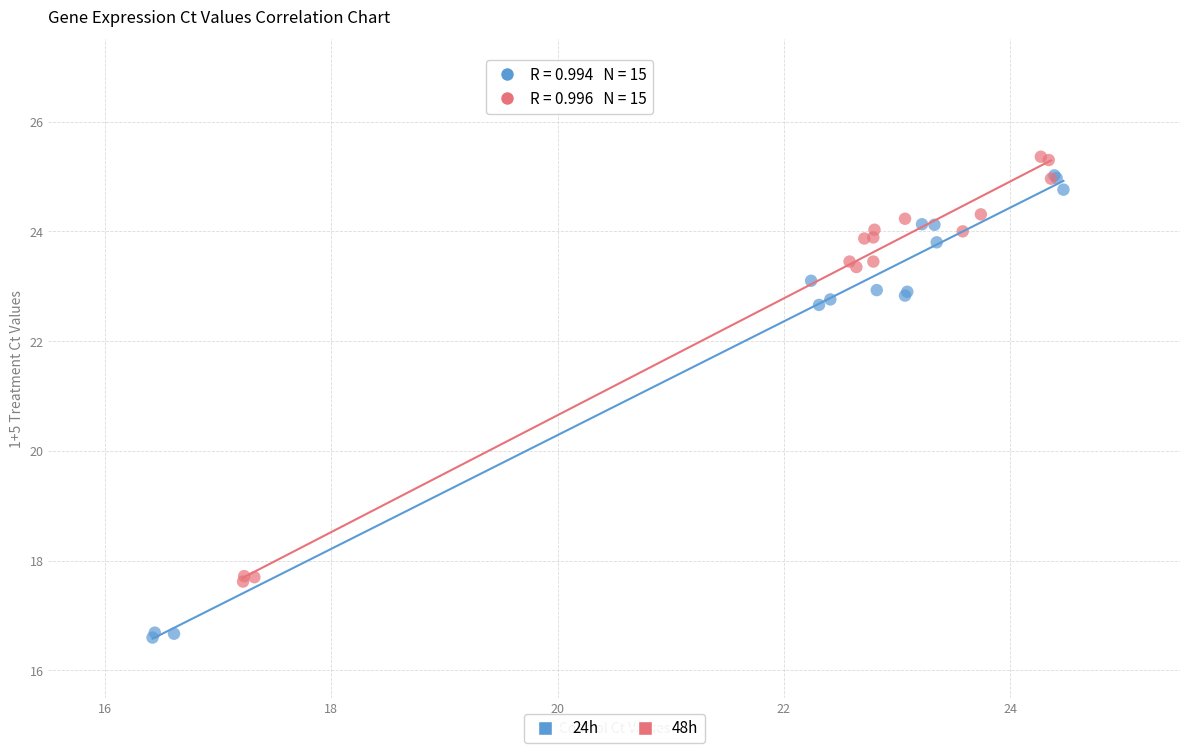

Which series has the largest Y range (max minus min)?

24h